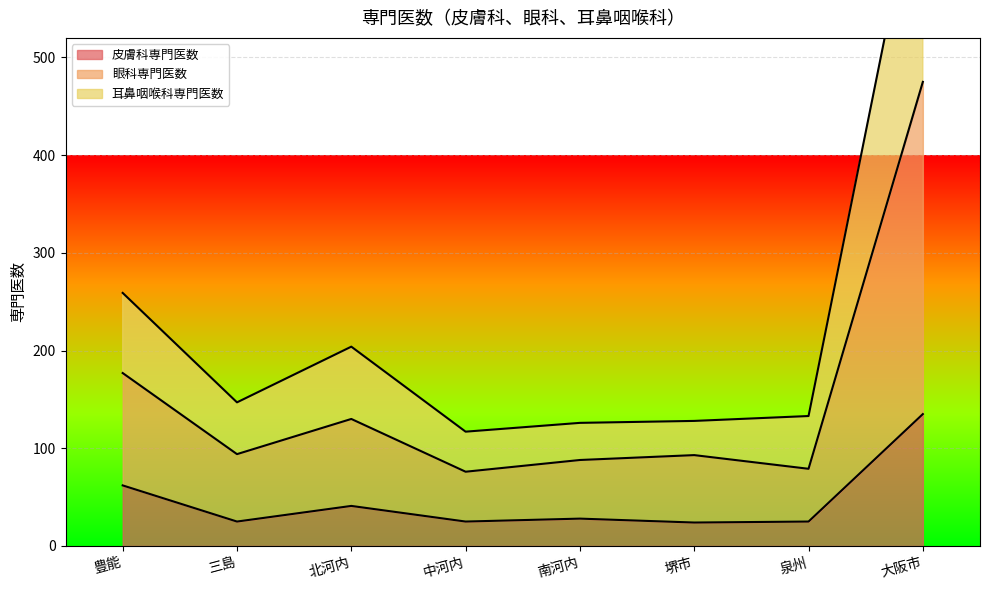

Where is the first local minimum for 皮膚科専門医数?

三島